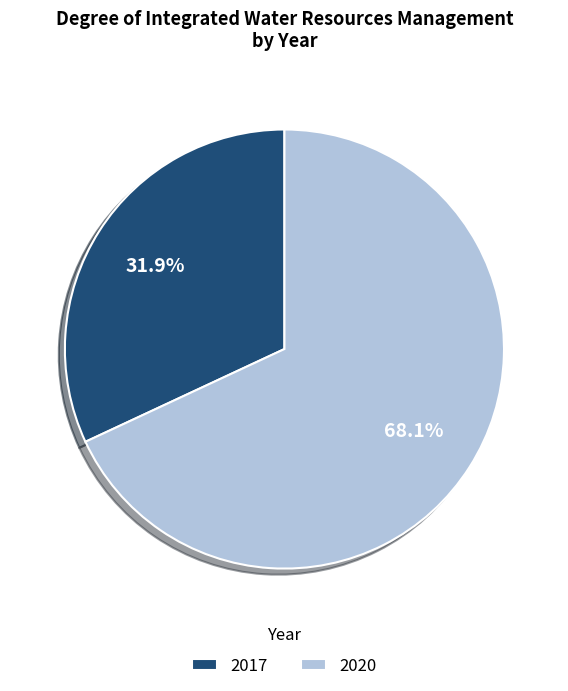

Which category has the smallest portion of the pie?

2017